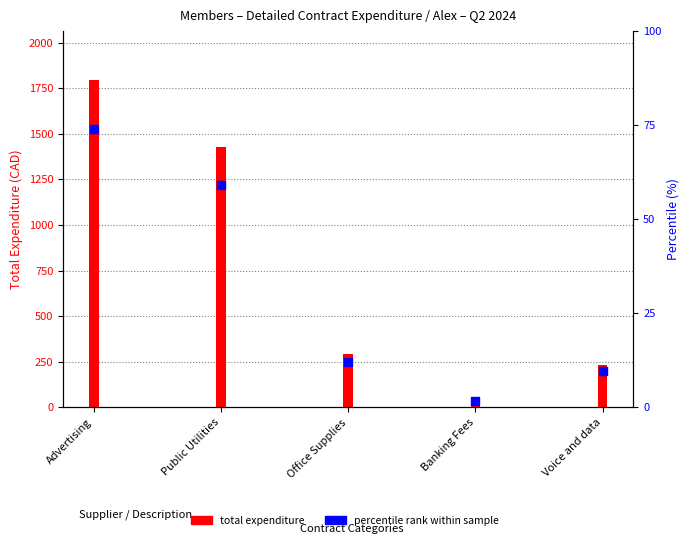

At how many categories does at least one series exceed 1522?

1